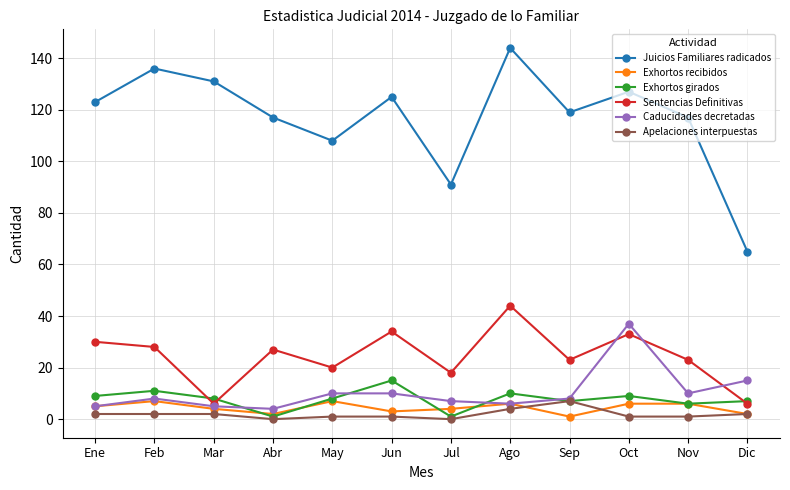

Reading right to left, list all the values displayed in this chart.

Juicios Familiares radicados: Dic=65	Nov=117	Oct=127	Sep=119	Ago=144	Jul=91	Jun=125	May=108	Abr=117	Mar=131	Feb=136	Ene=123
Exhortos recibidos: Dic=2	Nov=6	Oct=6	Sep=1	Ago=6	Jul=4	Jun=3	May=7	Abr=2	Mar=4	Feb=7	Ene=5
Exhortos girados: Dic=7	Nov=6	Oct=9	Sep=7	Ago=10	Jul=1	Jun=15	May=8	Abr=1	Mar=8	Feb=11	Ene=9
Sentencias Definitivas: Dic=6	Nov=23	Oct=33	Sep=23	Ago=44	Jul=18	Jun=34	May=20	Abr=27	Mar=6	Feb=28	Ene=30
Caducidades decretadas: Dic=15	Nov=10	Oct=37	Sep=8	Ago=6	Jul=7	Jun=10	May=10	Abr=4	Mar=5	Feb=8	Ene=5
Apelaciones interpuestas: Dic=2	Nov=1	Oct=1	Sep=7	Ago=4	Jul=0	Jun=1	May=1	Abr=0	Mar=2	Feb=2	Ene=2